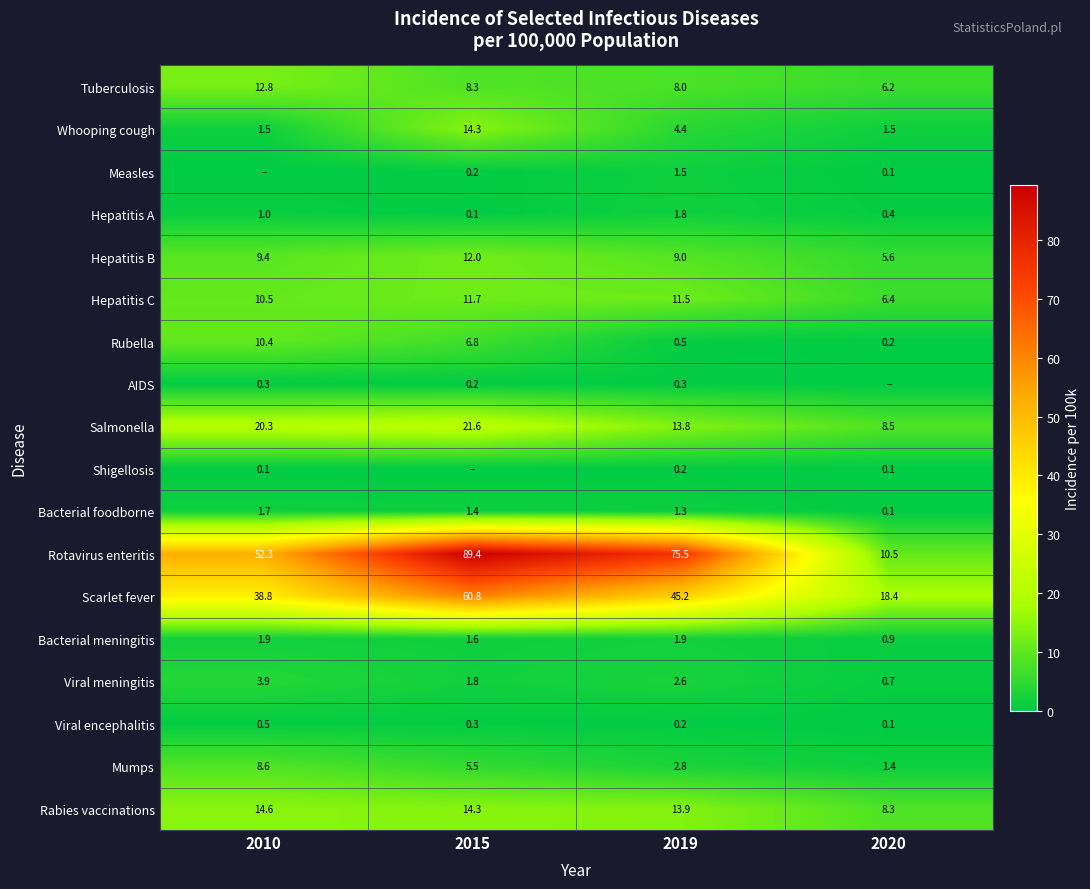

Which category has the lowest value across all series?

2010